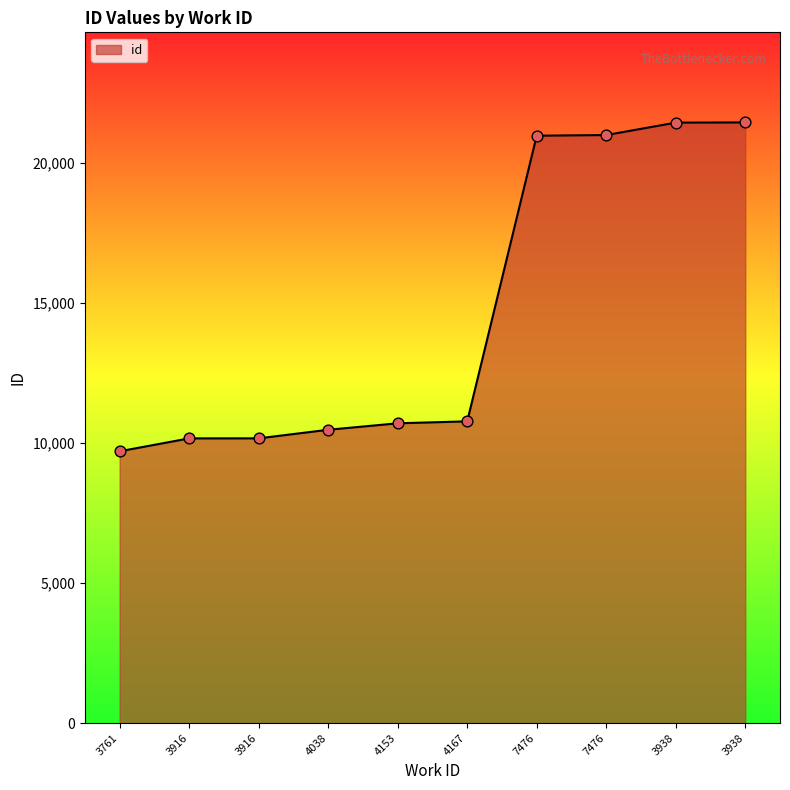

What is the ratio of the value at 7476 to the value at 3761?

2.2